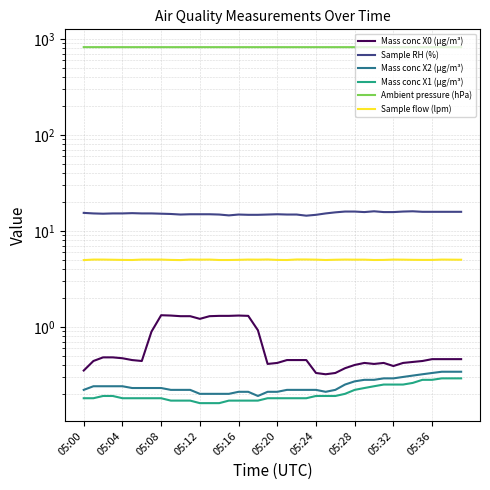

The value of Mass conc X0 (μg/m³) at 35 is 0.8. True or false?

False